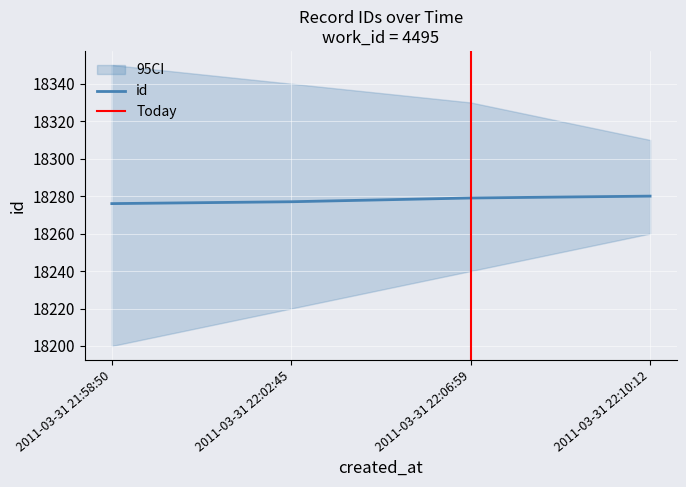

What is the difference between the maximum and second lowest values?

3